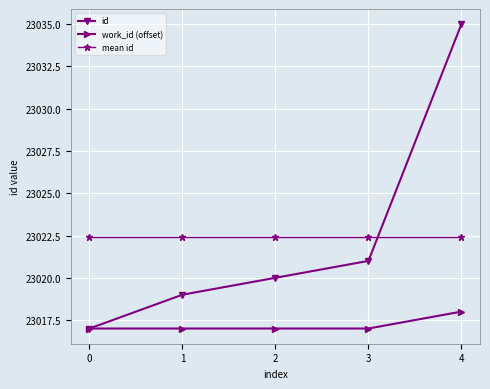

Reading left to right, list all the values displayed in this chart.

id: 23017.0	23019.0	23020.0	23021.0	23035.0
work_id (offset): 23017.0	23017.0	23017.0	23017.0	23018.0
mean id: 23022.4	23022.4	23022.4	23022.4	23022.4